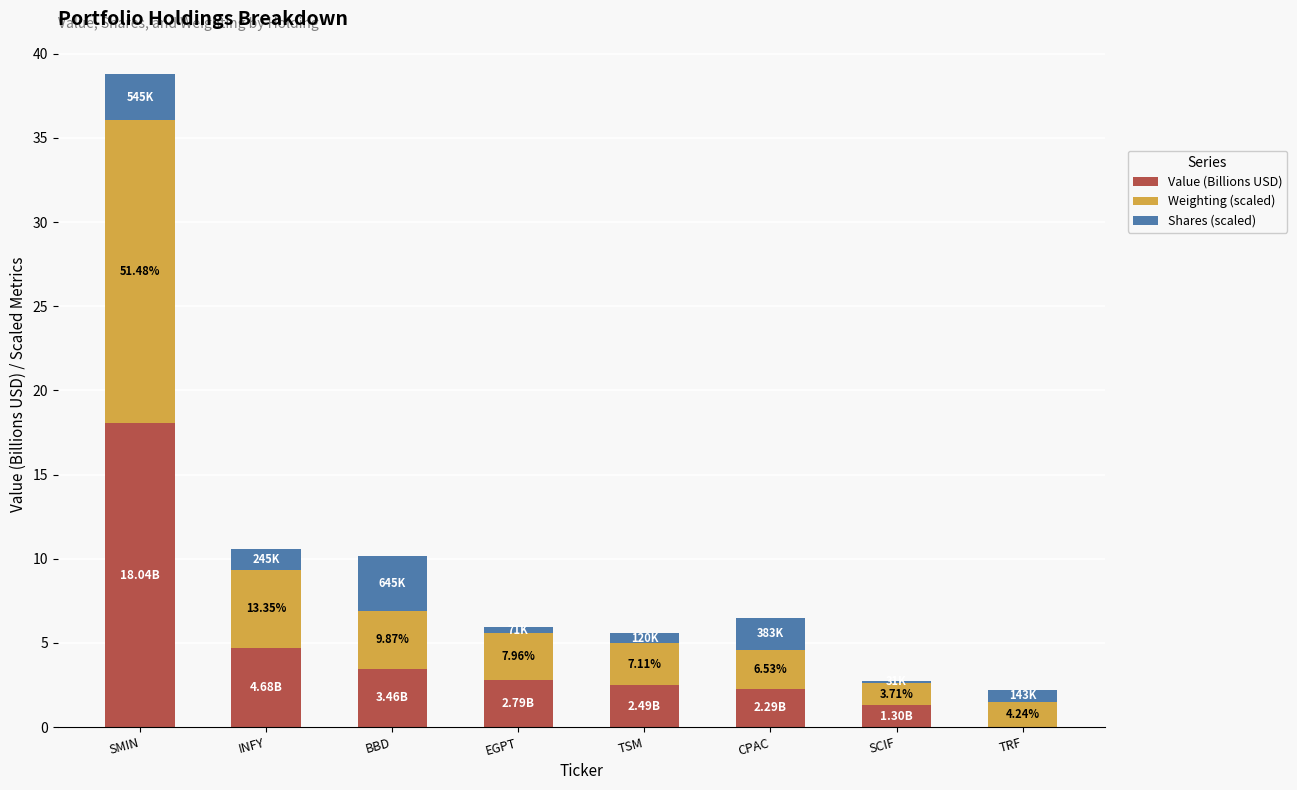

Which category has the highest value in the Value (Billions USD) series?

SMIN